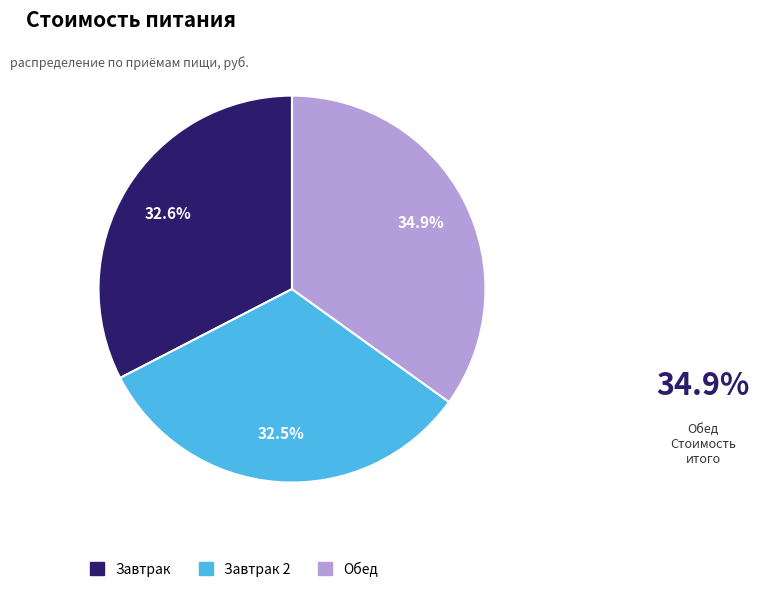

To the nearest percent, what is the combined percentage of Обед and Завтрак?

68%